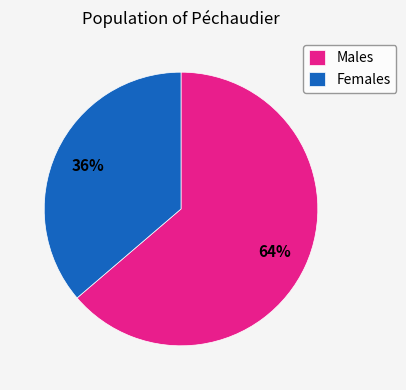

To the nearest percent, what is the average slice percentage?

50%